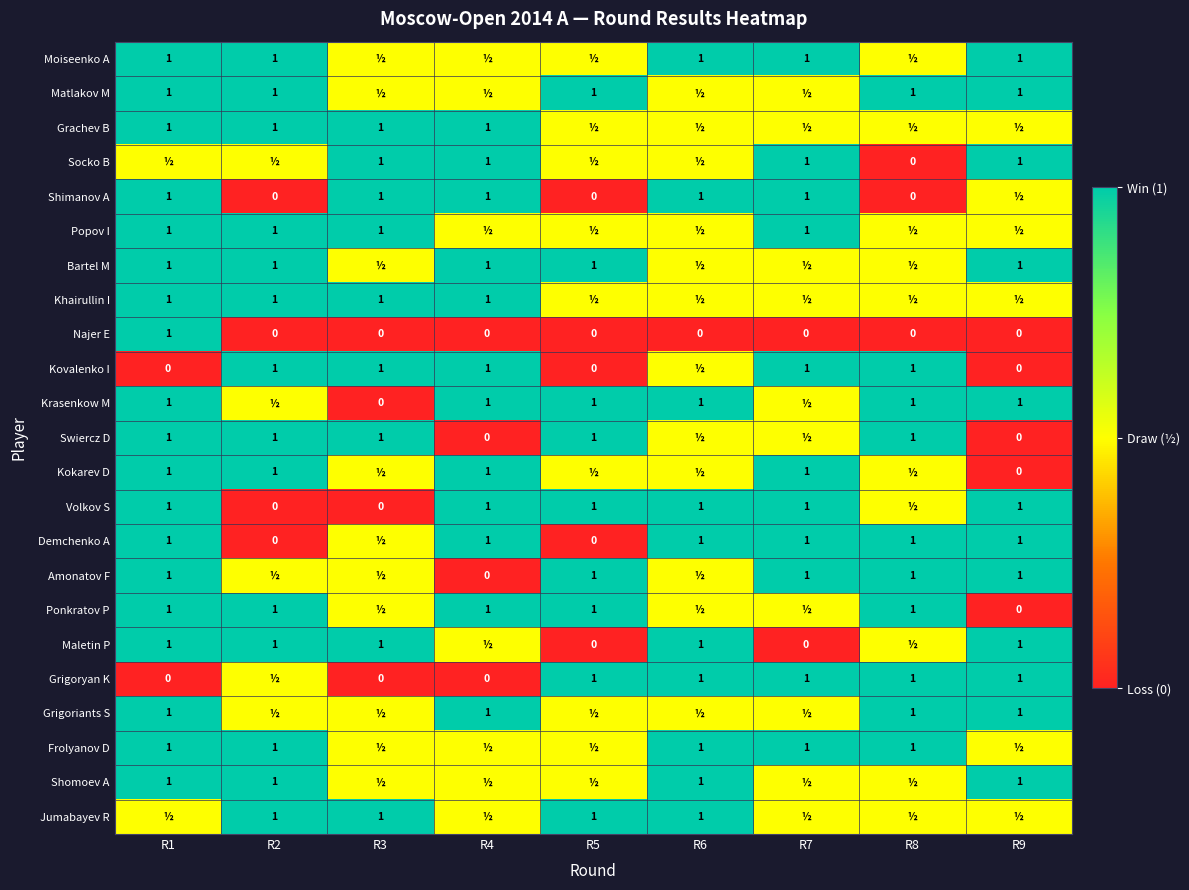

At which category does the chart reach its minimum across all series?

R8